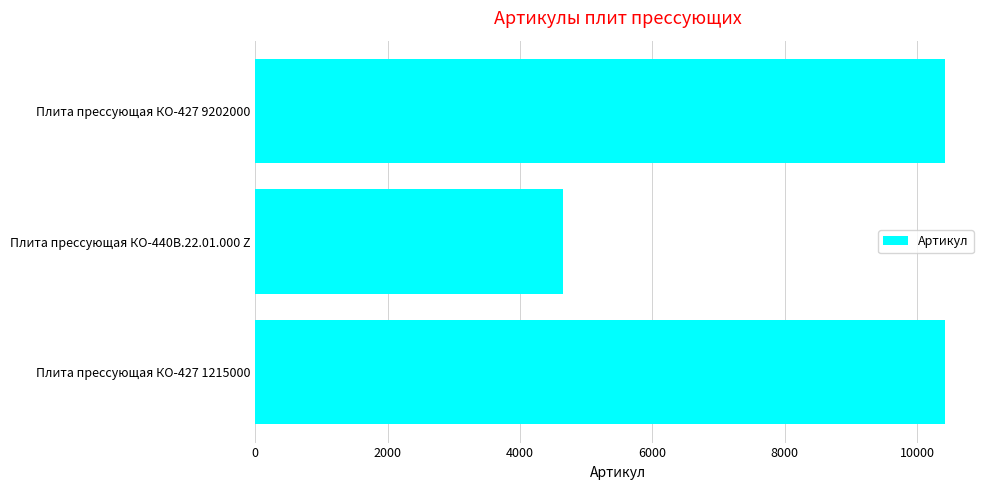

Approximately how many times larger is the value at Плита прессующая КО-427 1215000 compared to Плита прессующая КО-427 9202000?

1.0